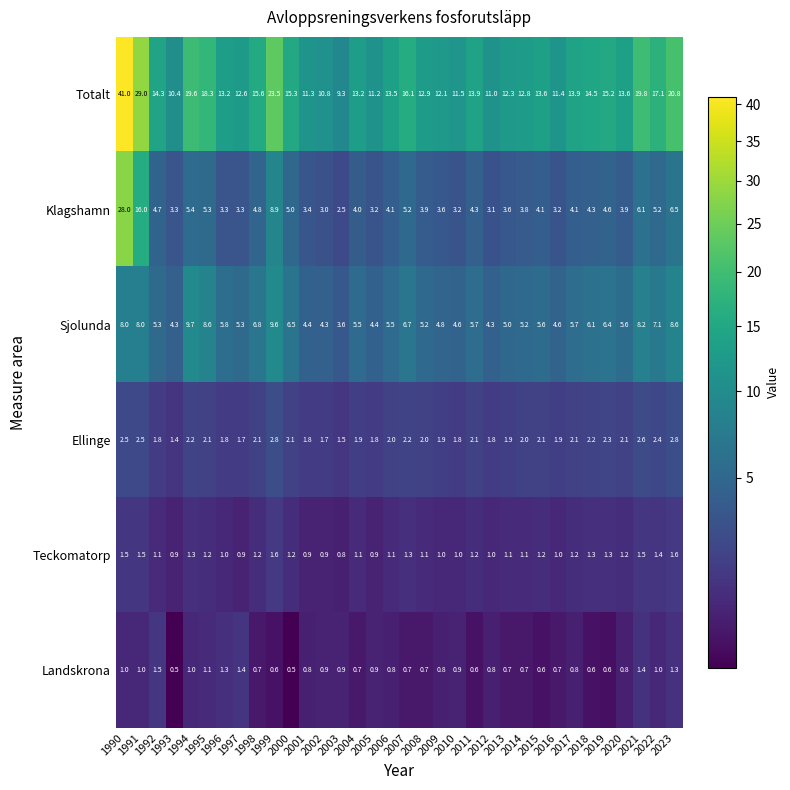

What is the smallest value displayed?

0.5